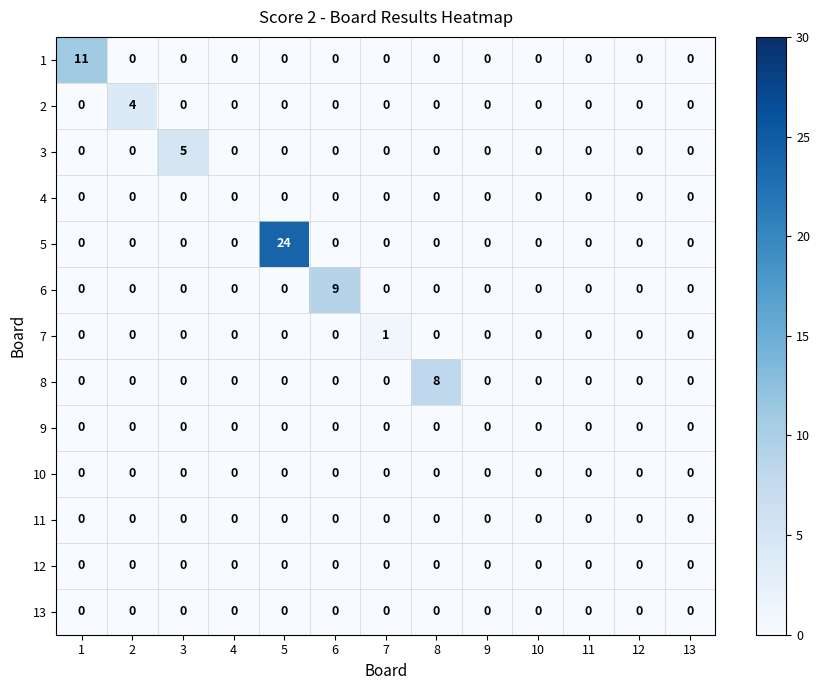

Is it true that 5 equals 8 at 1?

False